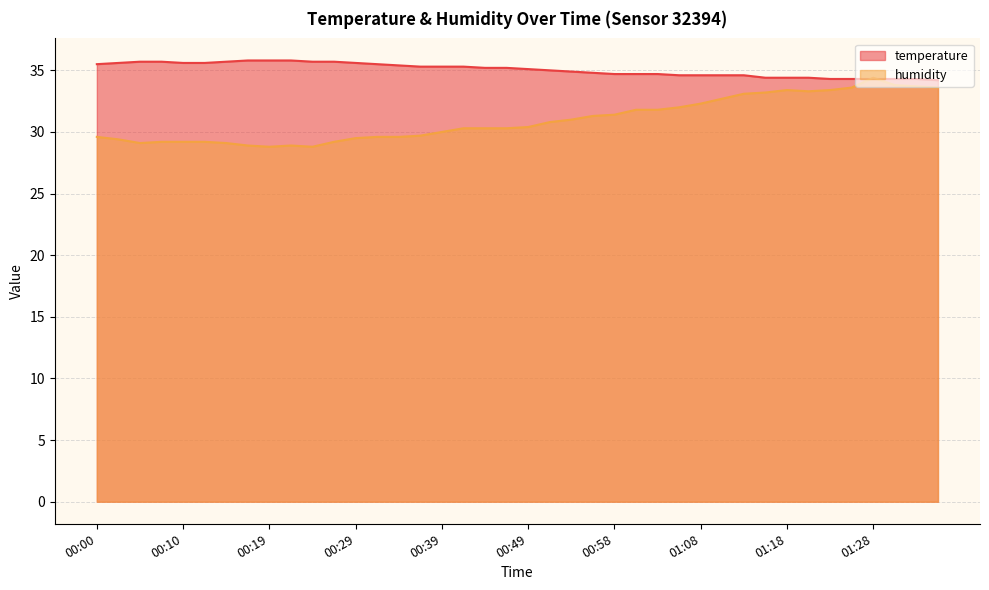

At which label is temperature closest to 35?

00:51